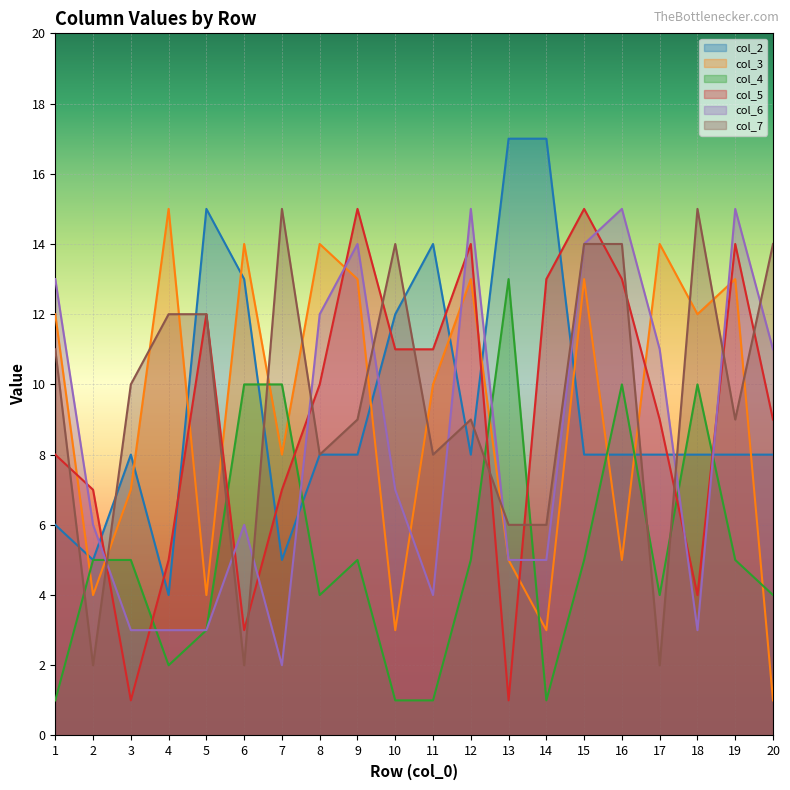

True or false: col_5 has a value of 10 at 8.

True